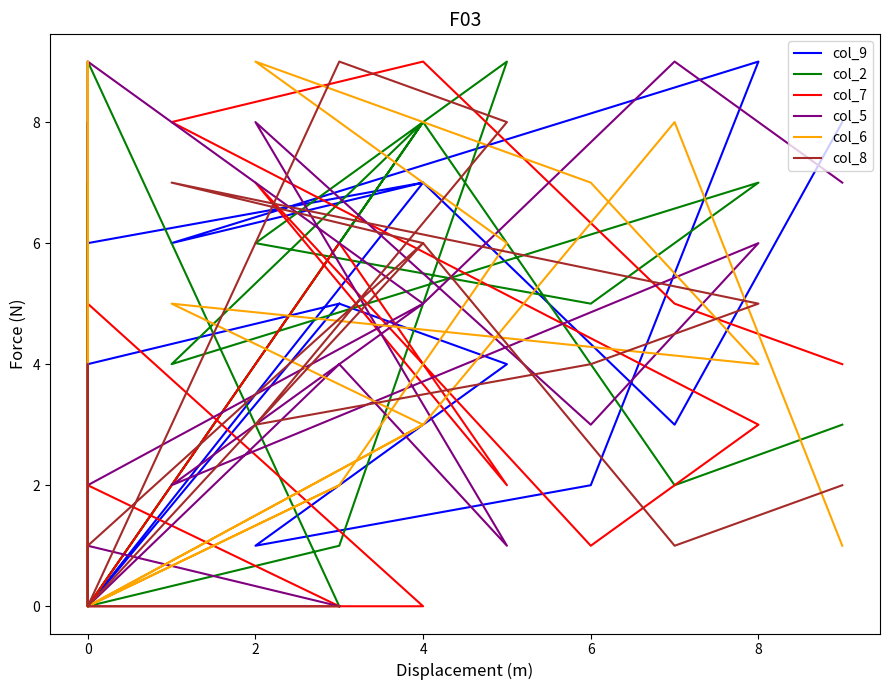

How many times do col_5 and col_9 cross each other?

6